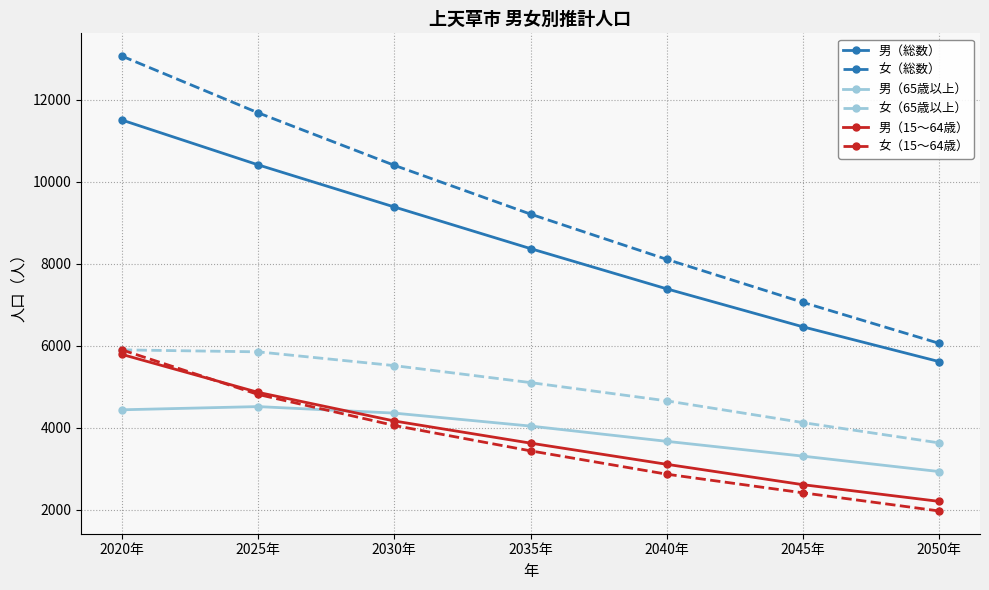

Count the number of categories in the chart.

7